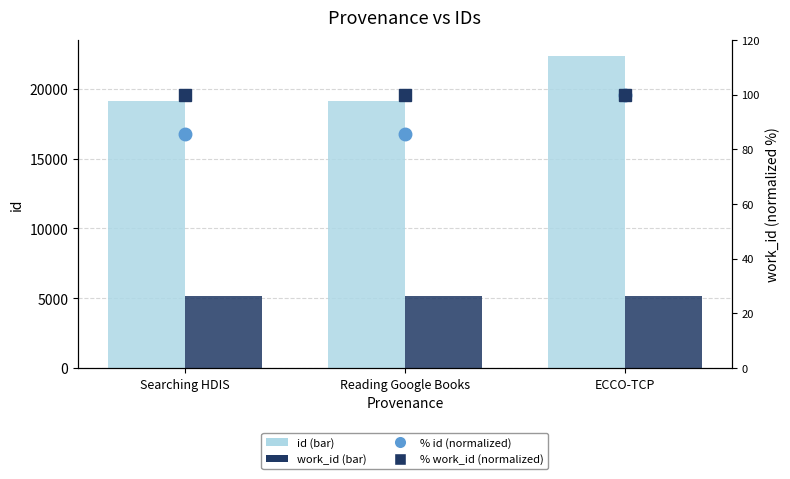

What are all the series names shown in the legend?

id, work_id, % id (normalized), % work_id (normalized)